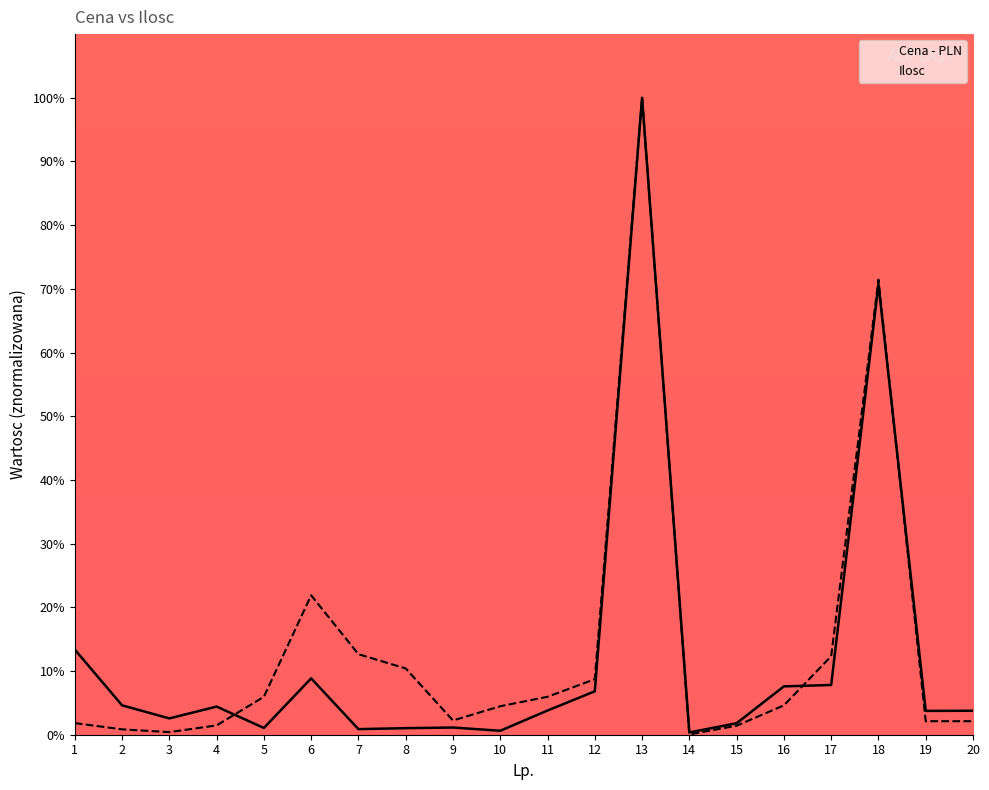

What is the value of the Ilosc point at the 1st from the left?

1.8